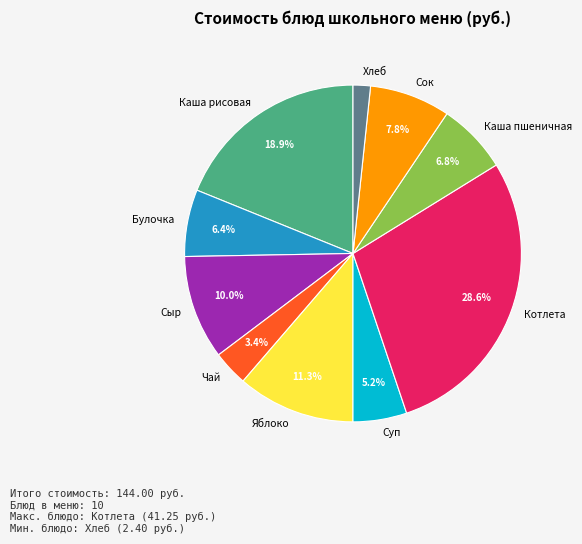

Which slice is the largest?

Котлета